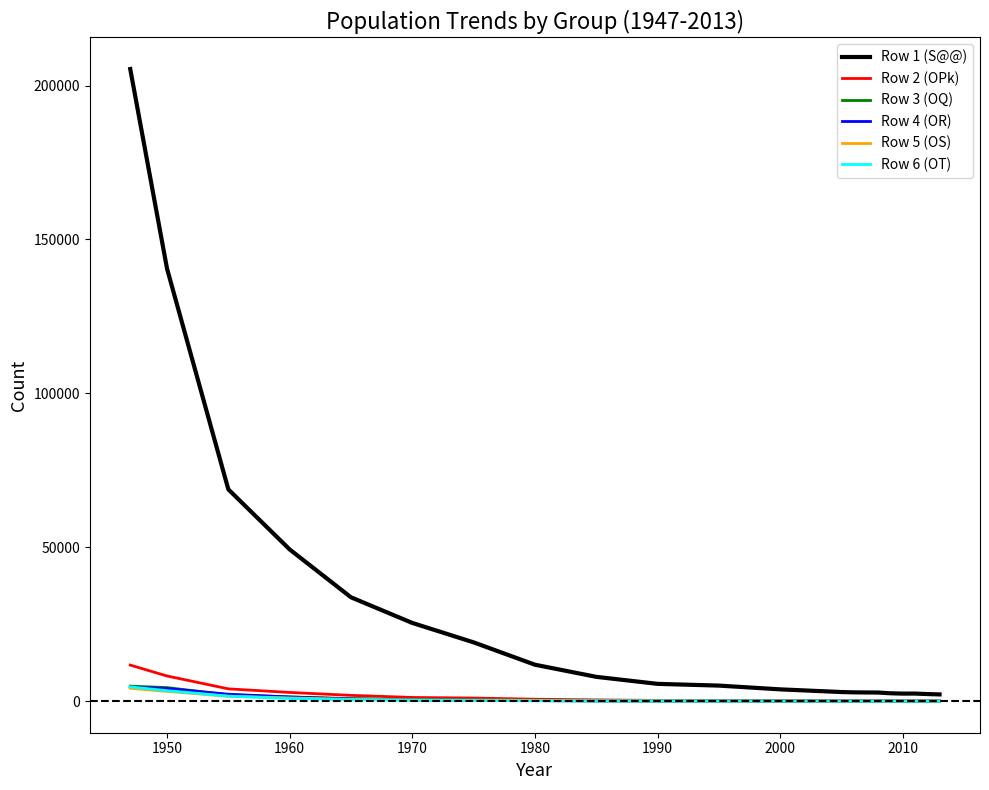

Which series has the largest range (max minus min)?

Row 1 (S@@)